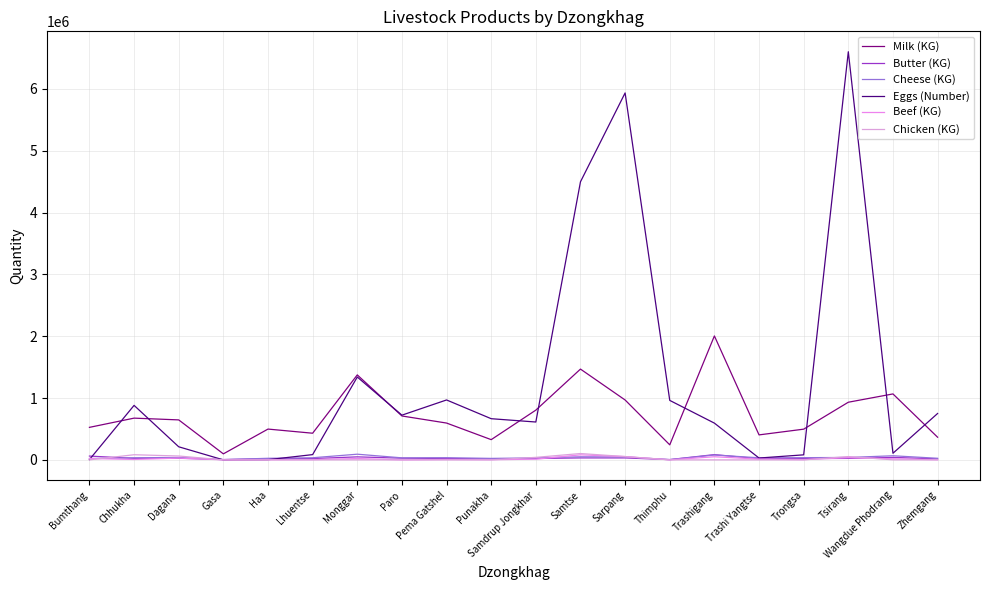

Is it true that Milk (KG) equals 675146.0 at Chhukha?

True